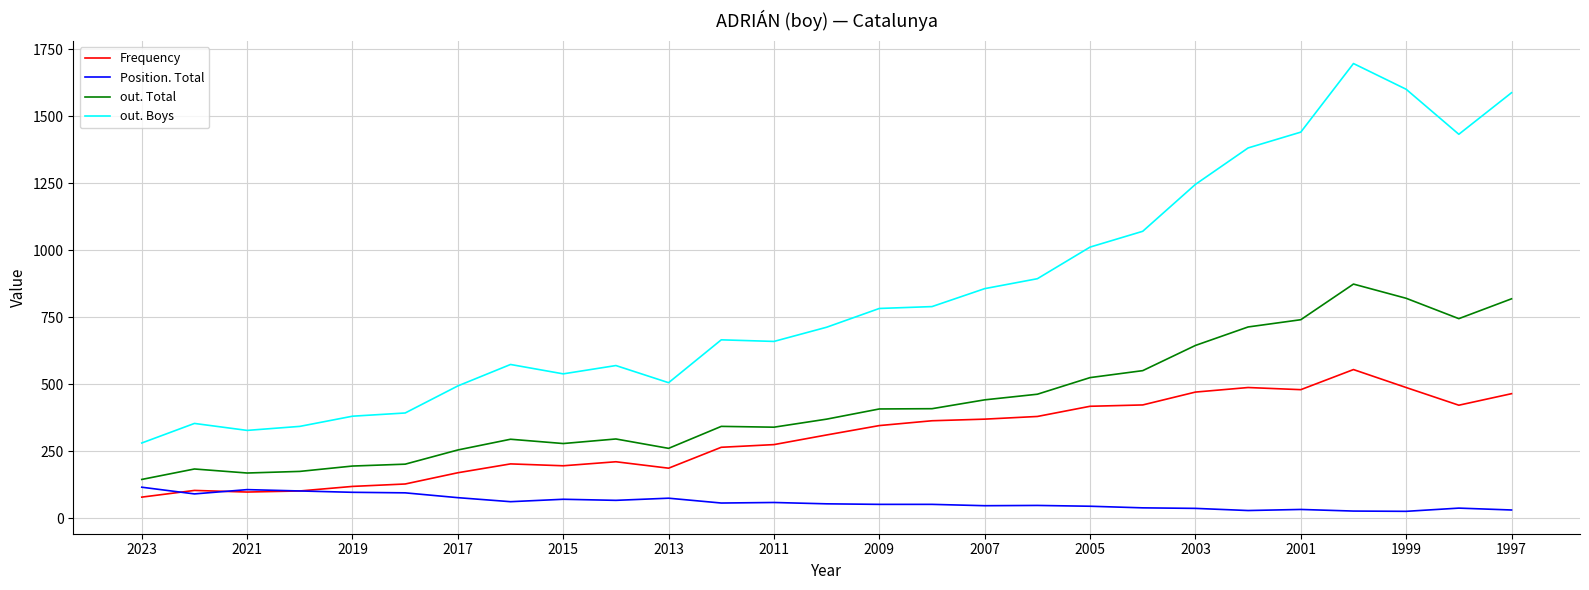

Rank the series by their average value, from highest to lowest.

out. Boys, out. Total, Frequency, Position. Total